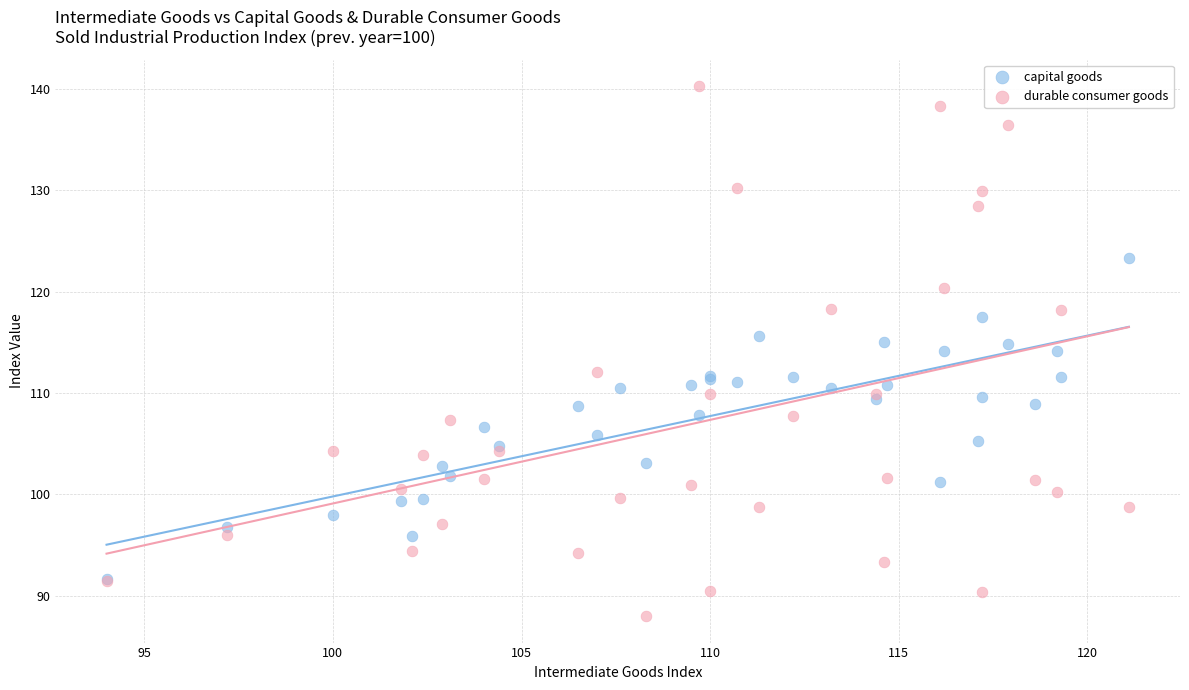

Which series contains the lowest Y value?

durable consumer goods